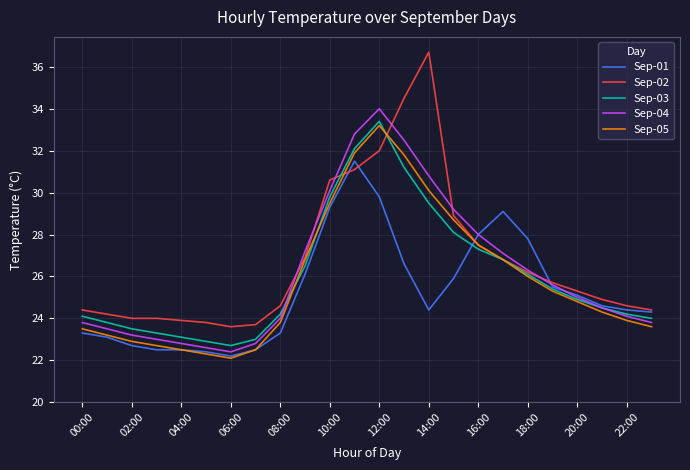

Count the number of data series in this chart.

5